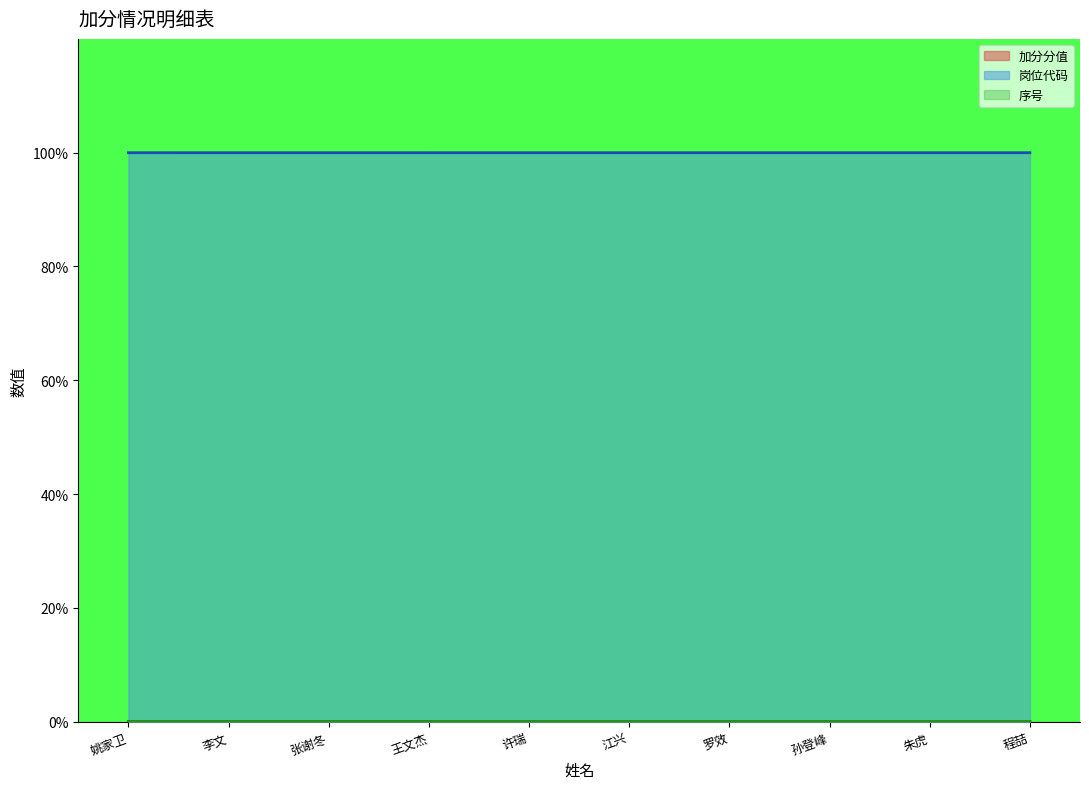

Where is 序号 nearest to the value 0?

姚家卫